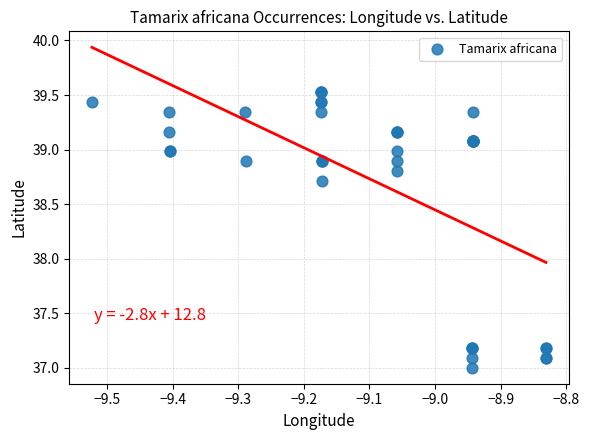

What Y value in the scatter plot is closest to 38?

38.7